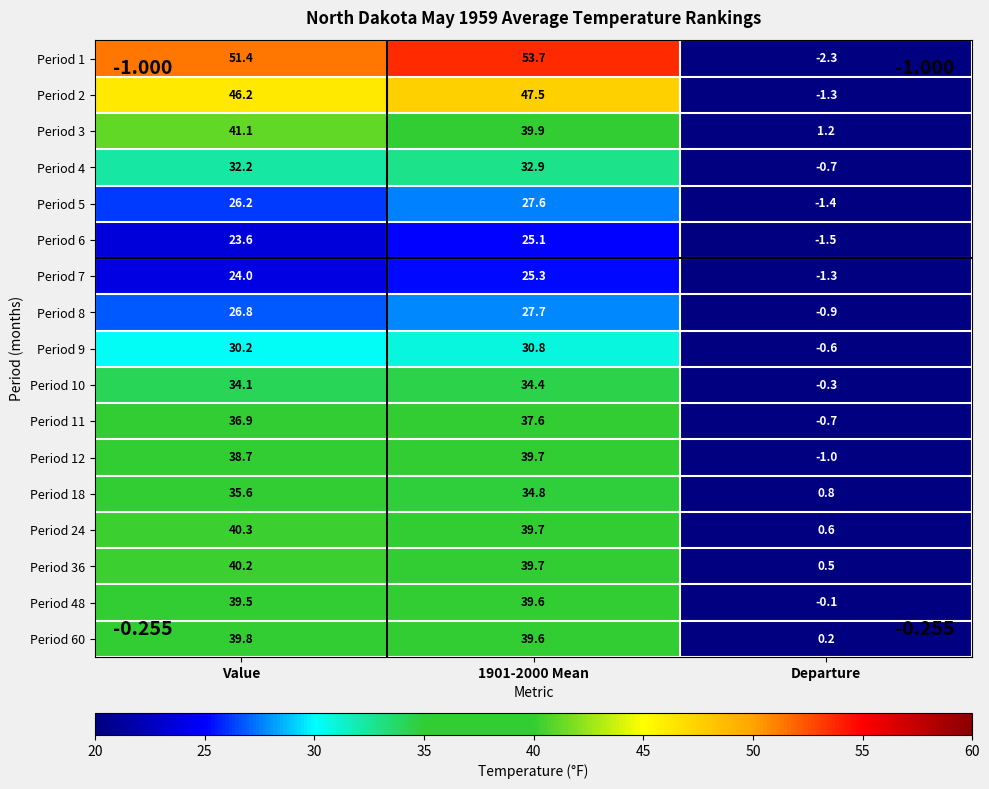

What is the difference between the maximum and minimum values in the Period 7 series?

26.6